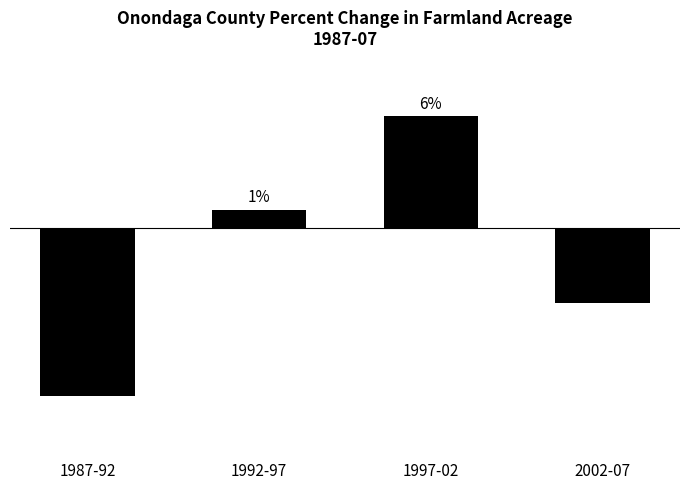

Which has a higher value, 2002-07 or 1992-97?

1992-97